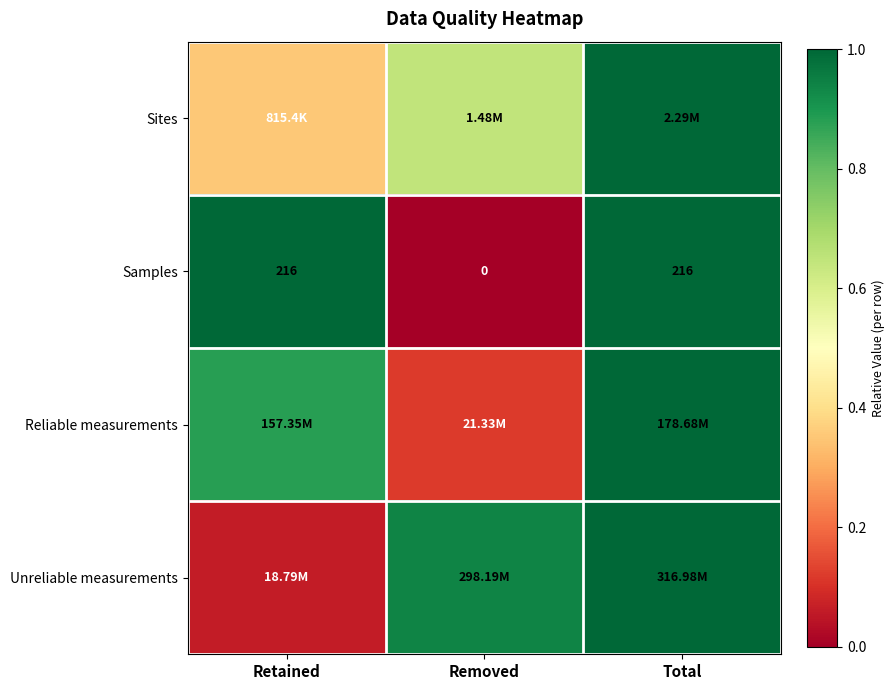

At which label does Samples reach its minimum?

Removed